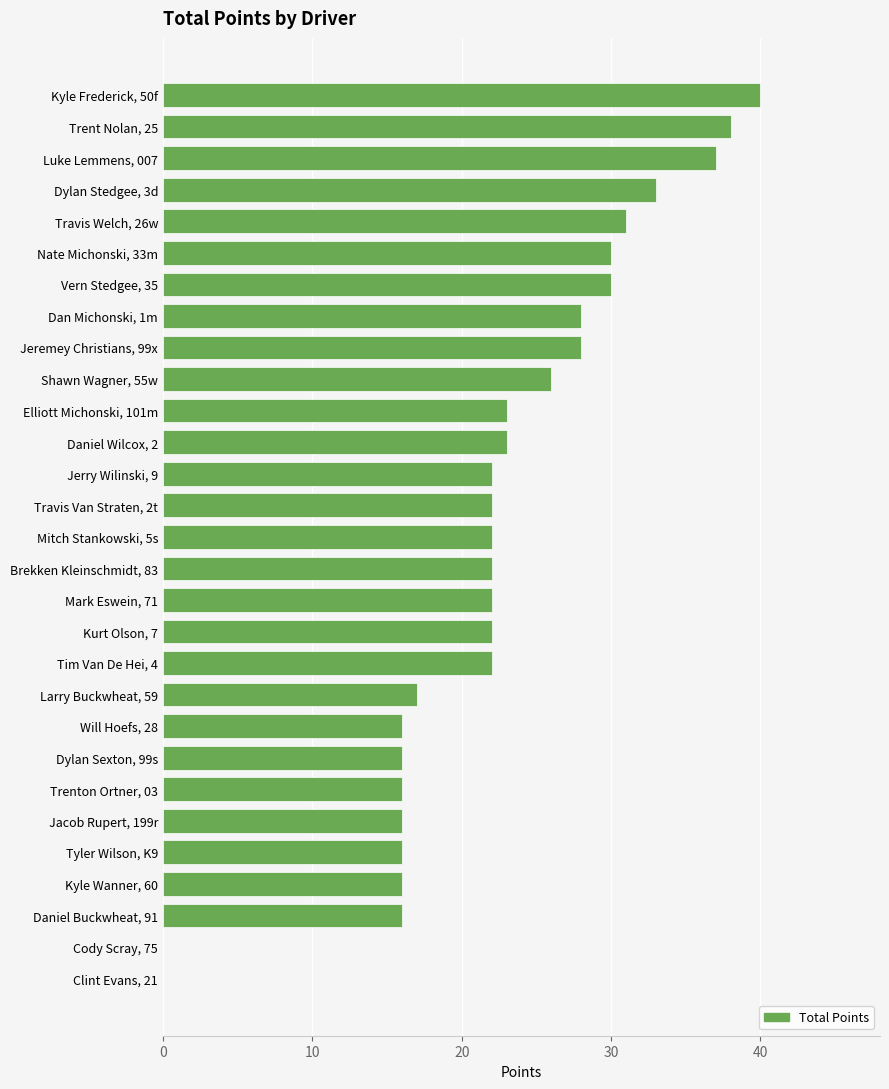

What is the maximum value shown in the chart?

40